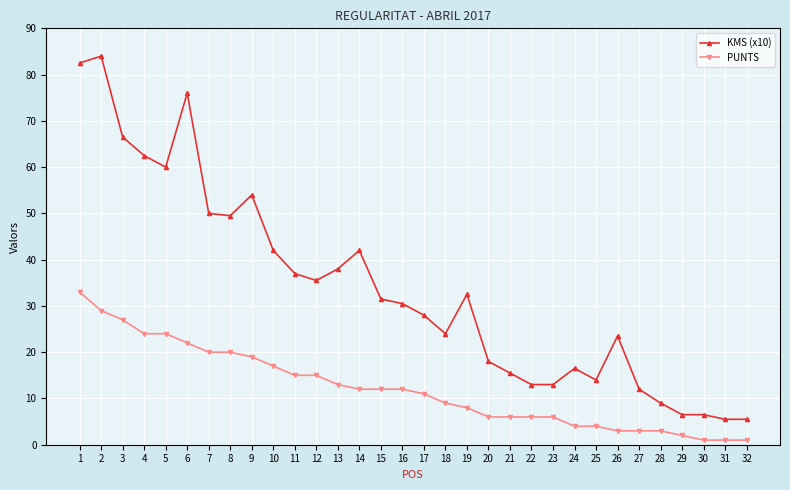

List the series in order of their overall mean, lowest first.

PUNTS, KMS (x10)